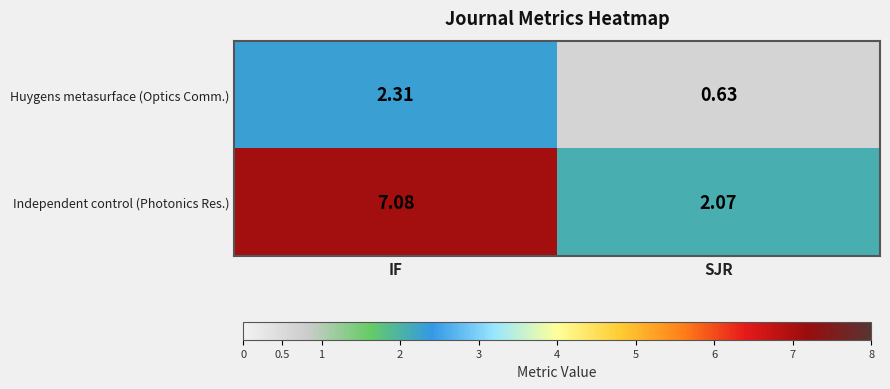

Where does the Independent control (Photonics Res.) series first go above 7?

IF